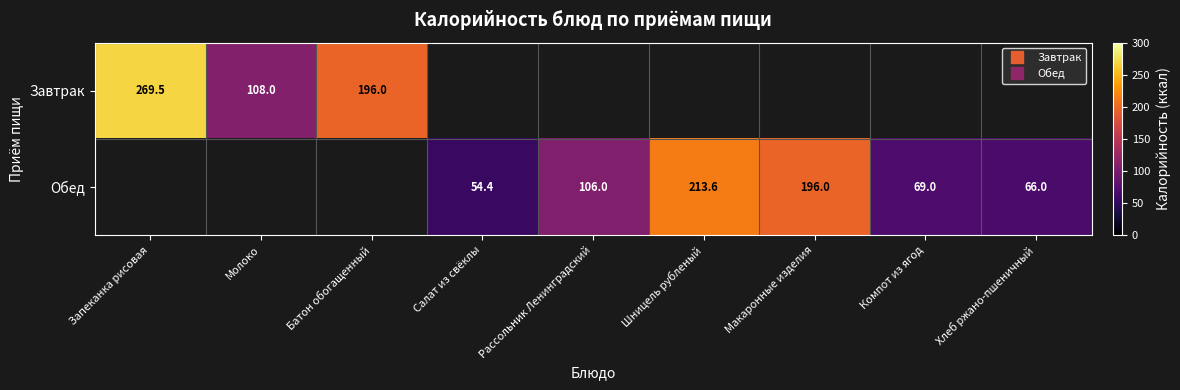

Which category has the highest value across all series?

Запеканка рисовая